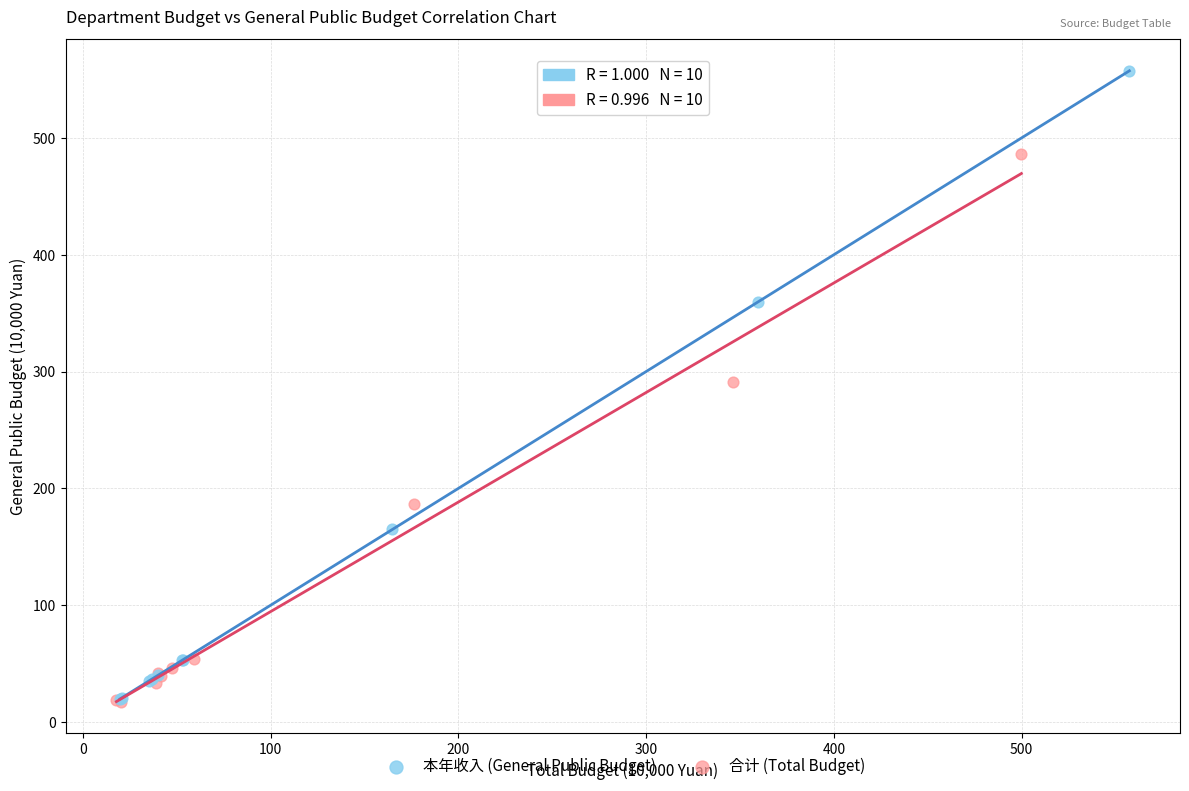

Which series has the largest Y range (max minus min)?

本年收入 (General Public Budget)